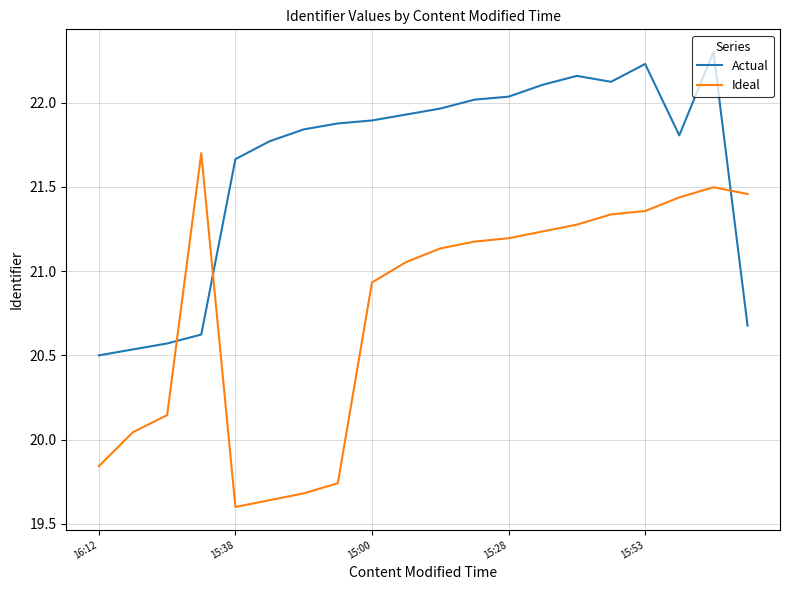

What is the sum of all Actual values?

432.6